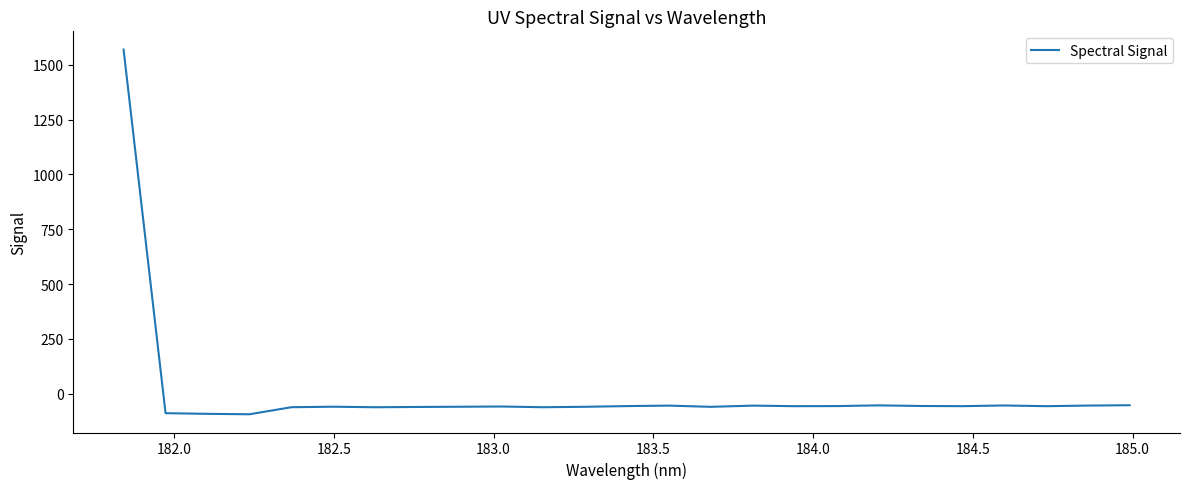

What is the minimum value shown in the chart?

-93.8